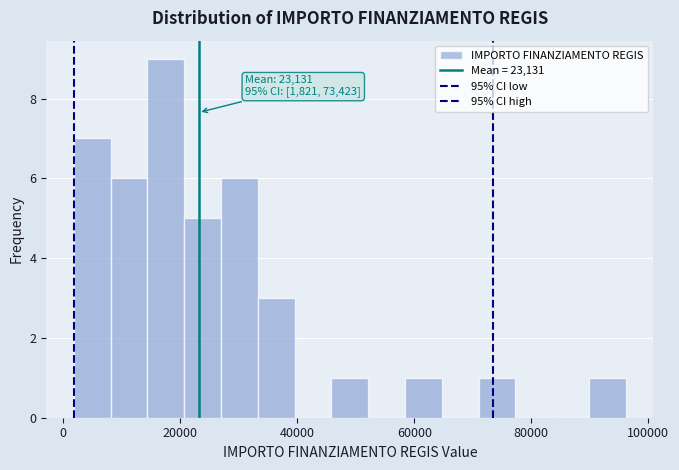

Read against the x-axis, roughly where is the centre of the tallest bar?

18000